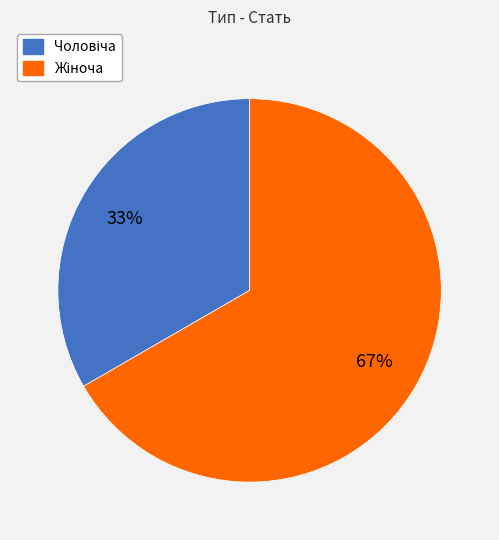

To the nearest percent, what is the average slice percentage?

50%